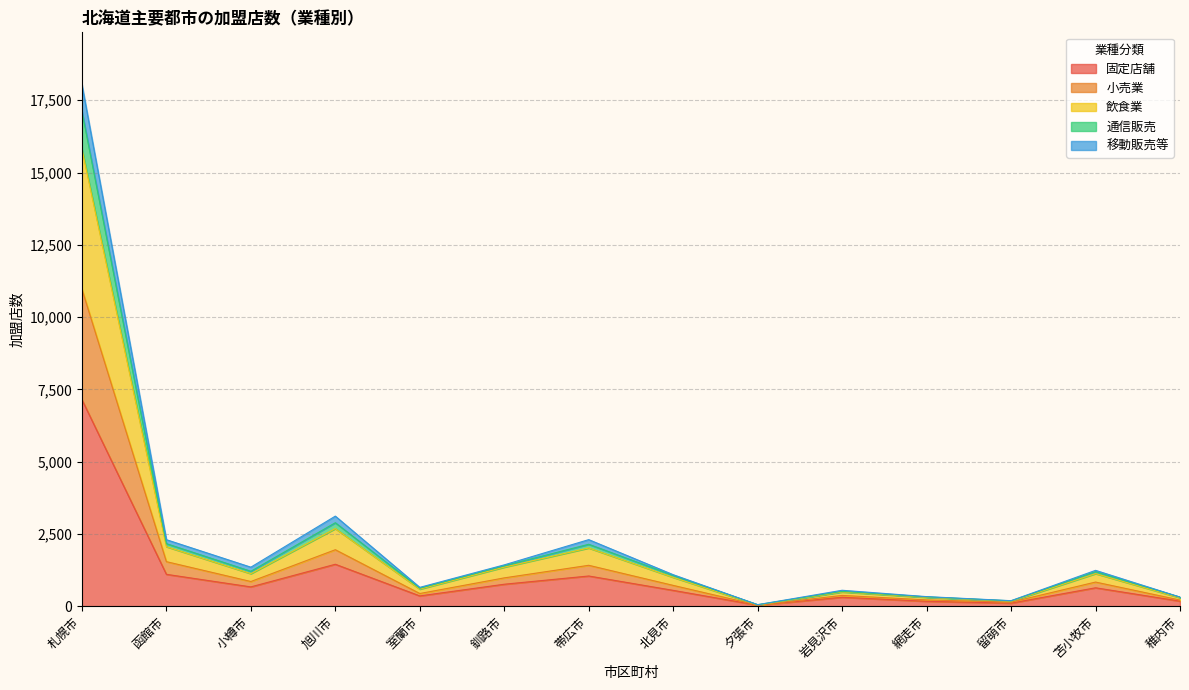

At which label is 固定店舗 closest to 3589?

旭川市